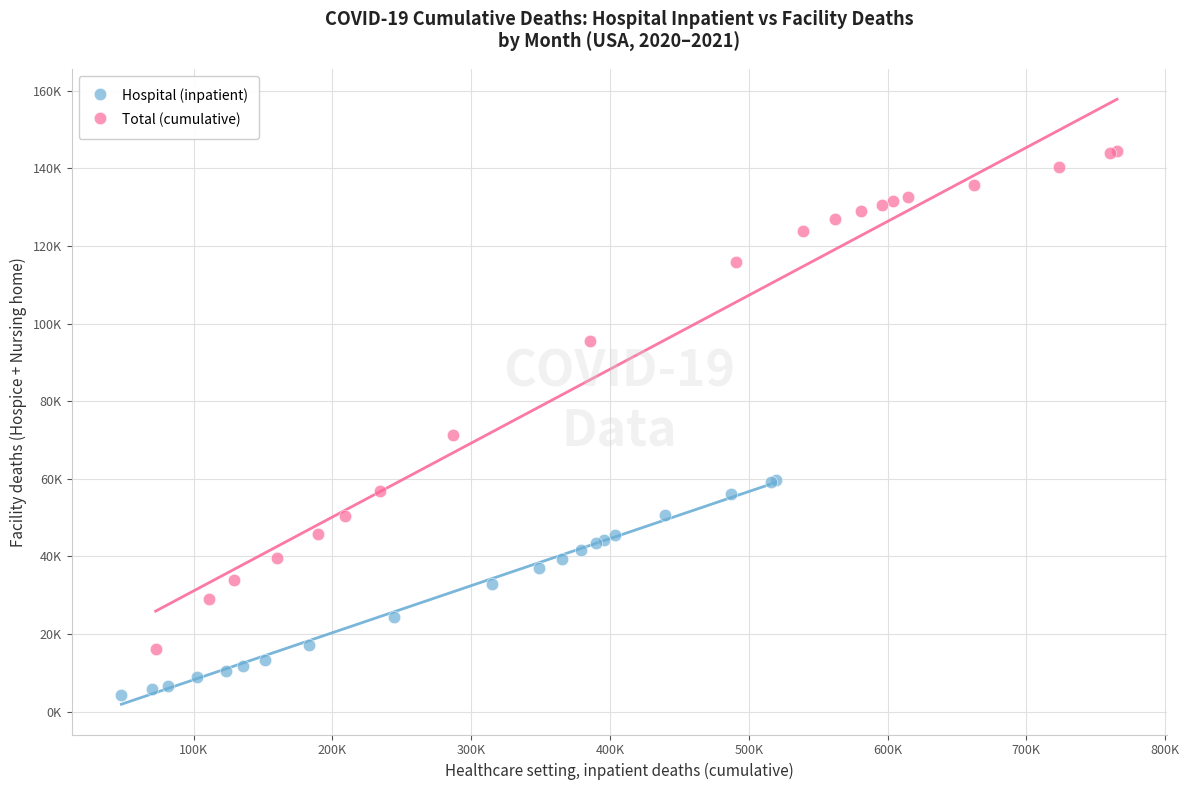

Which series contains the lowest Y value?

Hospital (inpatient)